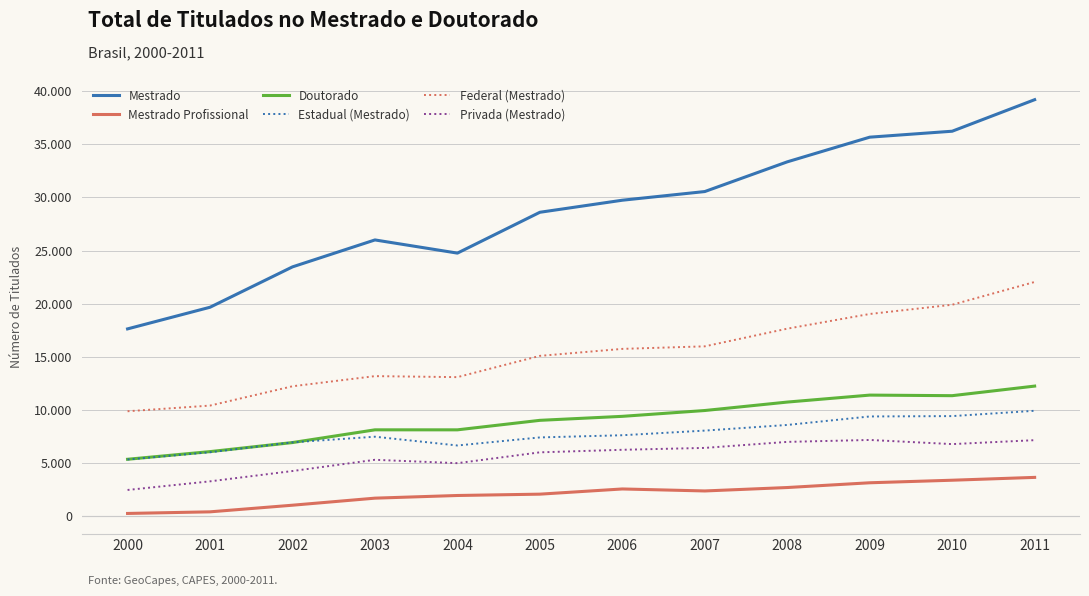

What are all the series names shown in the legend?

Mestrado, Mestrado Profissional, Doutorado, Estadual (Mestrado), Federal (Mestrado), Privada (Mestrado)